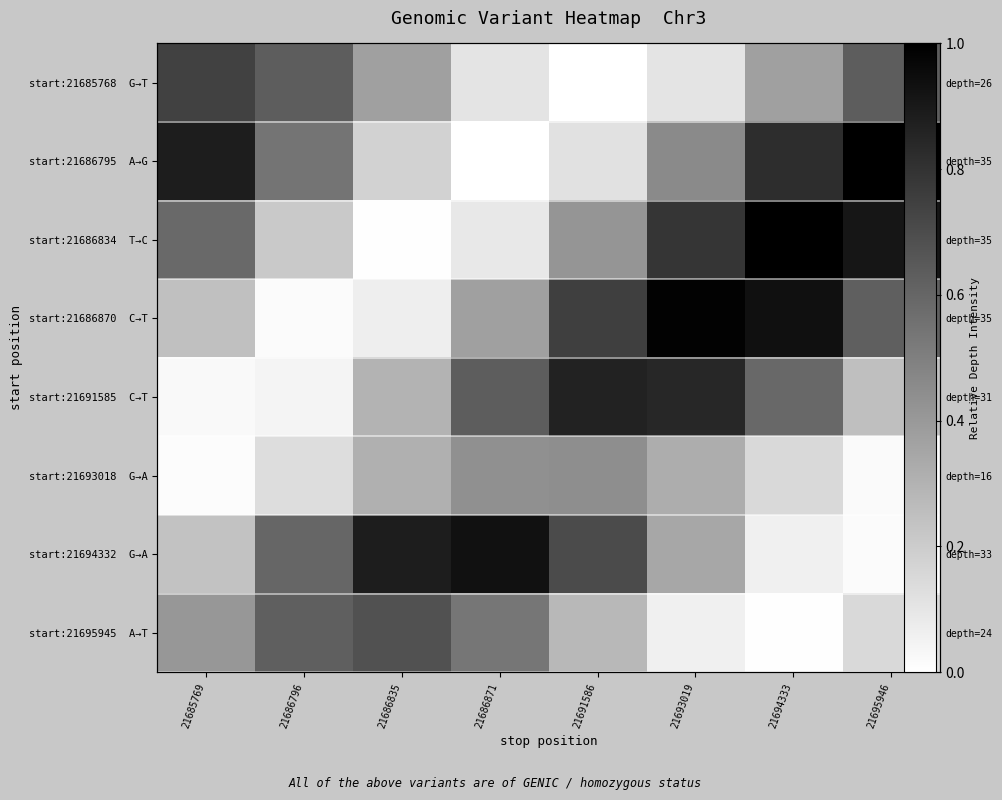

At which label is start:21686795 A→G closest to 0?

21686871